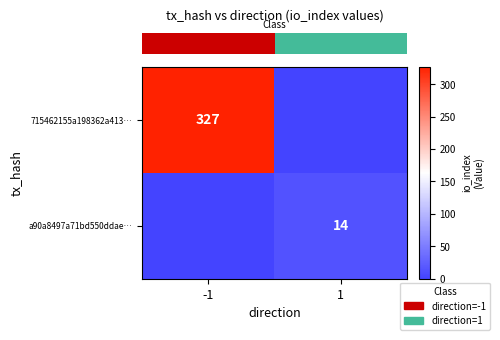

List the series in order of their overall mean, lowest first.

row_1, row_0